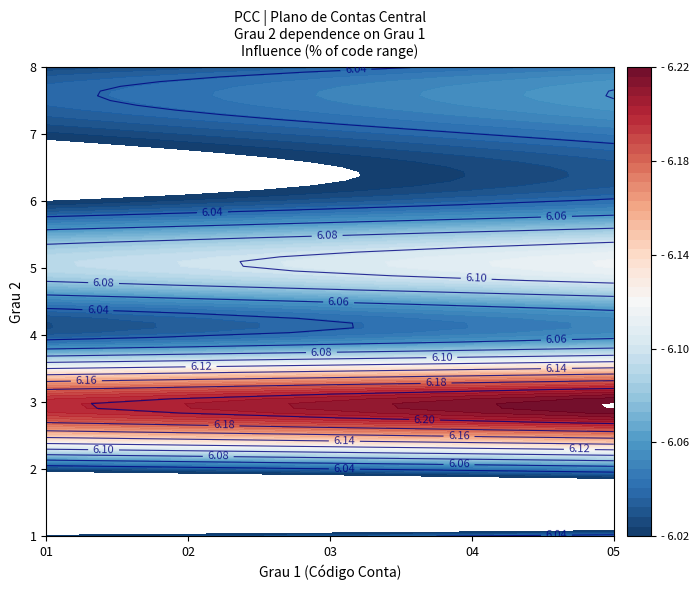

Read the 04 value at 2.

3